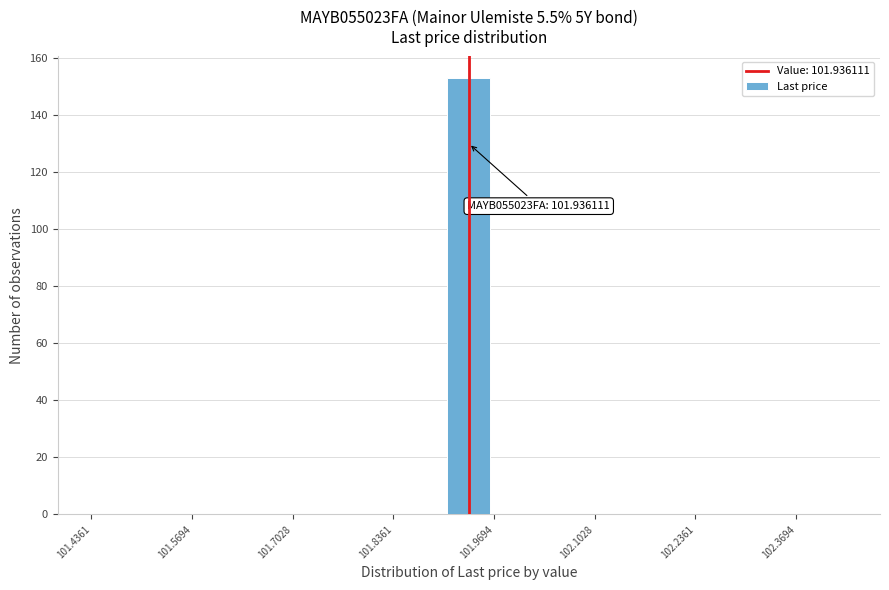

Around what value on the x-axis is the tallest bar? Give the approximate position of its centre, as read against the axis.

101.94